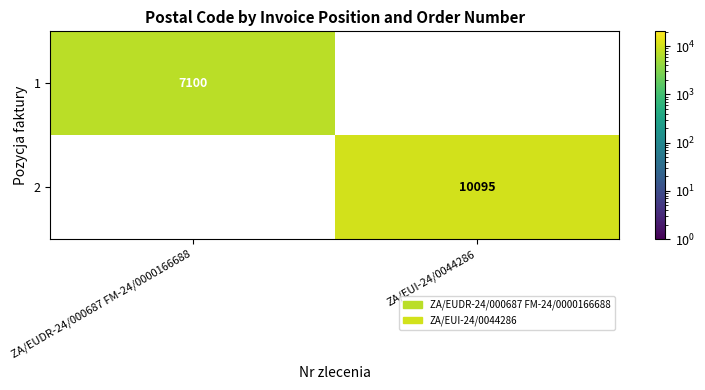

Is the value of 1 at ZA/EUDR-24/000687 FM-24/0000166688 greater than the value of 2 at ZA/EUI-24/0044286?

No